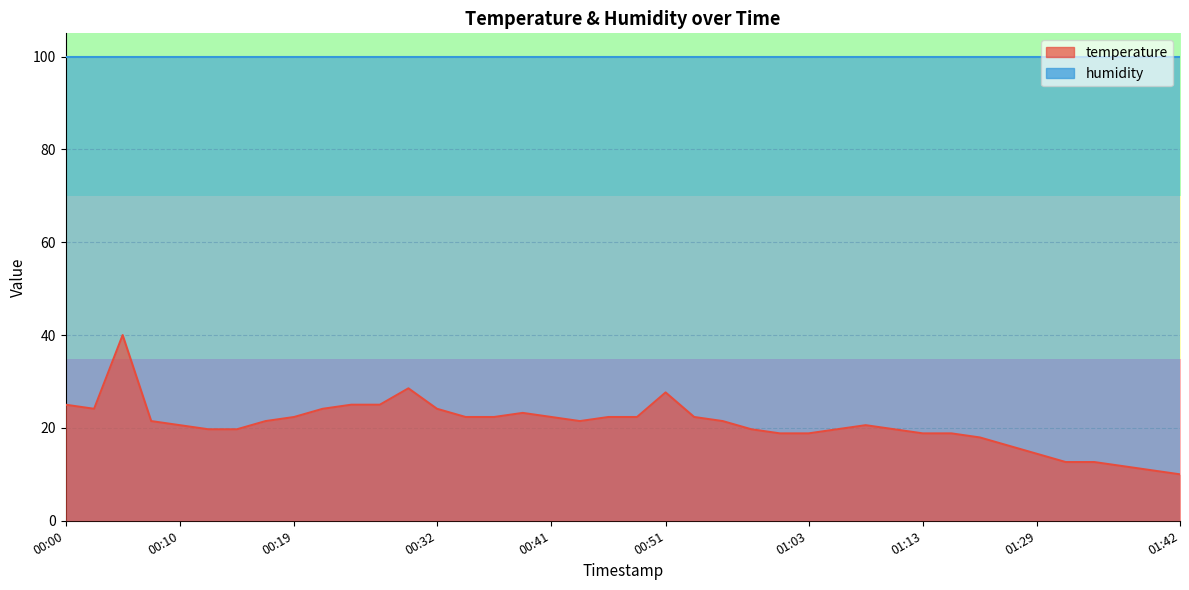

What is the maximum value shown in the chart?

40.0